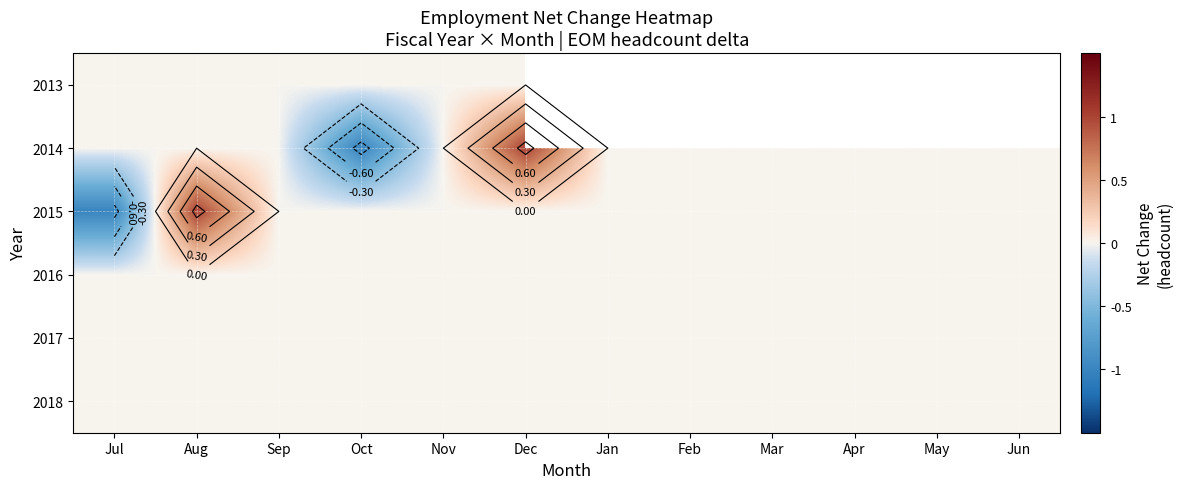

Is the value of 2018 at Feb greater than the value of 2017 at Jul?

No